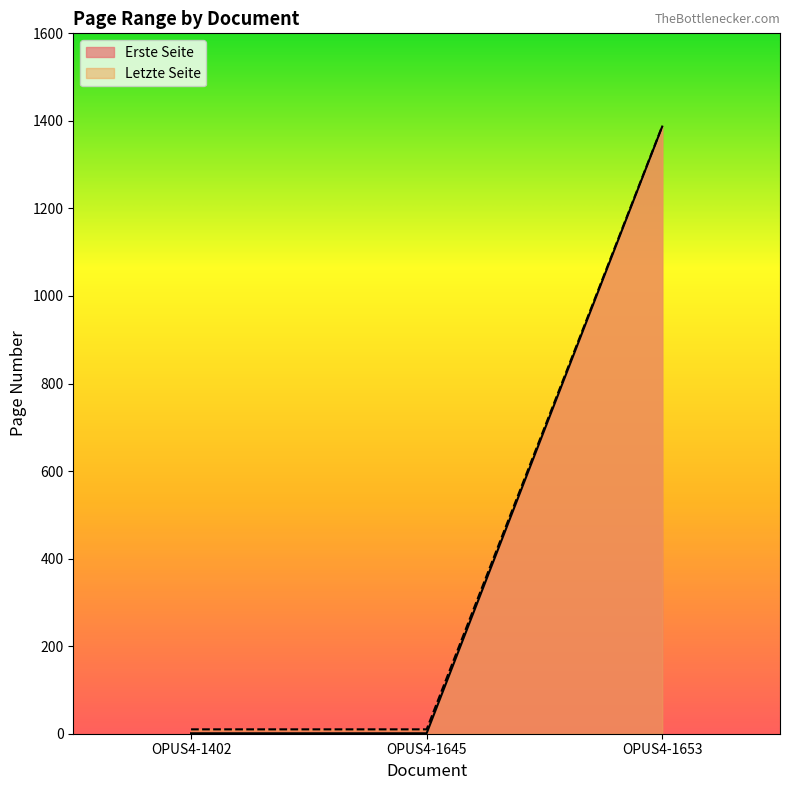

Reading left to right, list all the values displayed in this chart.

Erste Seite: 1	1	1387
Letzte Seite: 10	10	1388